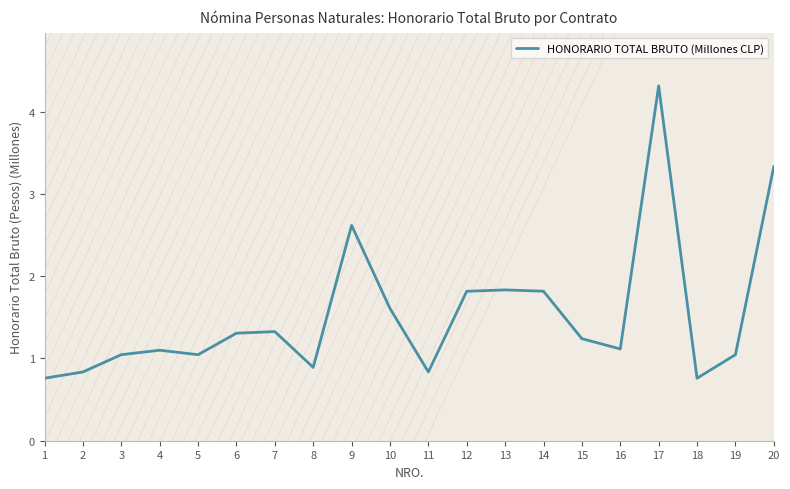

Does the chart display data point markers on the line(s)?

No